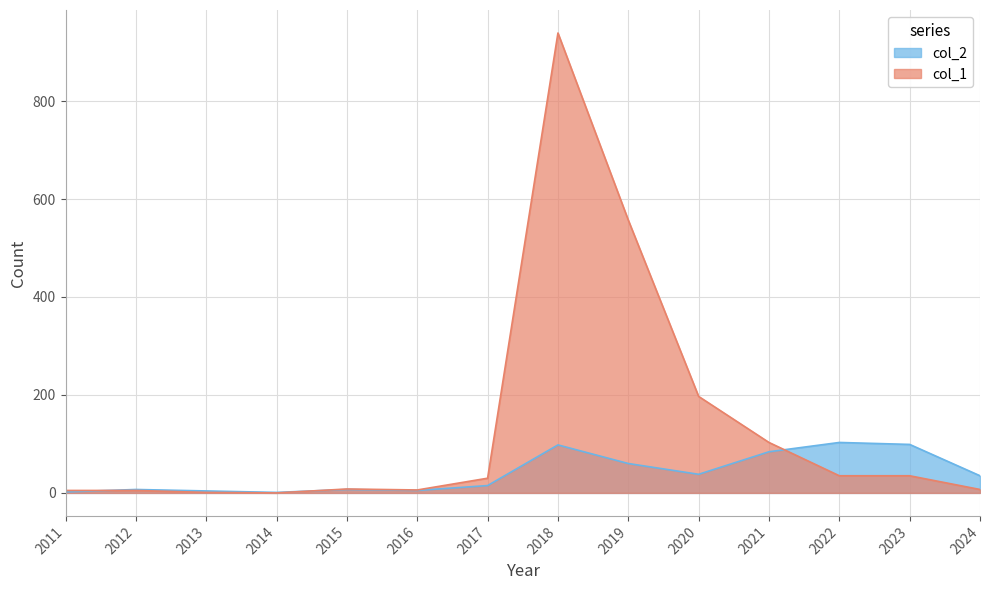

What is the difference between the maximum and minimum values in the col_1 series?

939